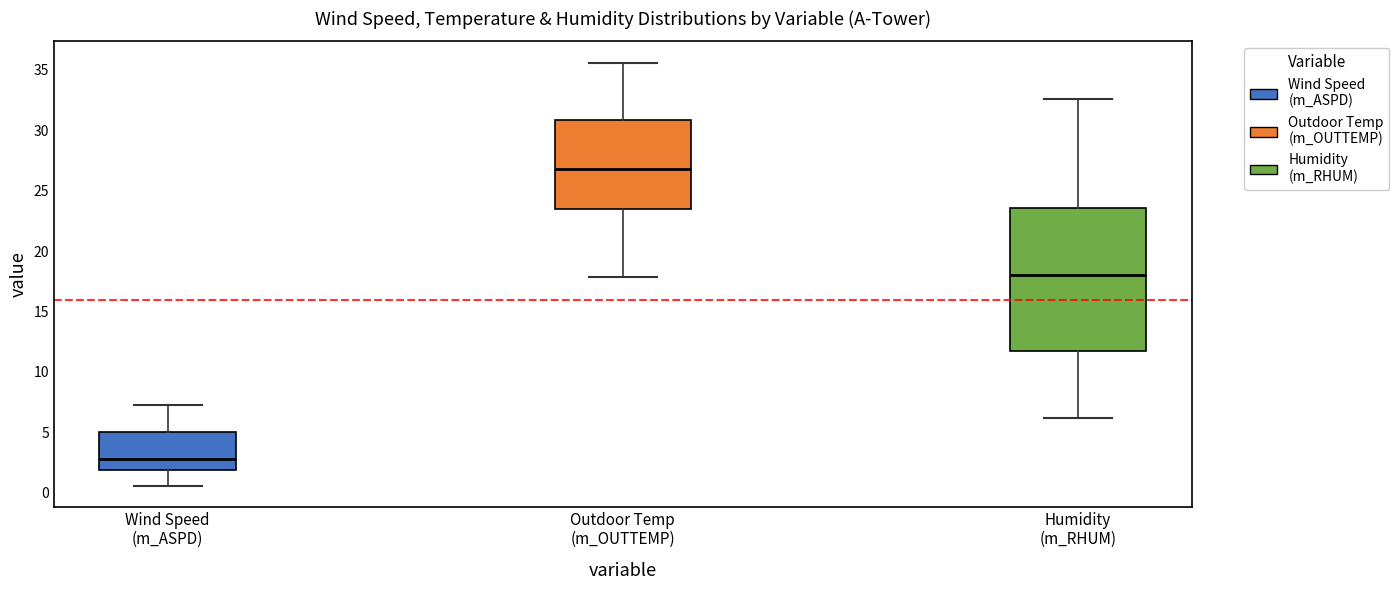

Reading left to right, read every box against the y-axis: the position of its median line, the range the box covers, and the ends of its whiskers. The values are not printed on the chart, so give them approximately, as read against the axis.

Wind Speed (m_ASPD): median 3.0, box 2.0 to 5.0, whiskers 0.5 to 7.0
Outdoor Temp (m_OUTTEMP): median 27.0, box 23.5 to 31.0, whiskers 18.0 to 35.5
Humidity (m_RHUM): median 18.0, box 12.0 to 23.5, whiskers 6.0 to 32.5